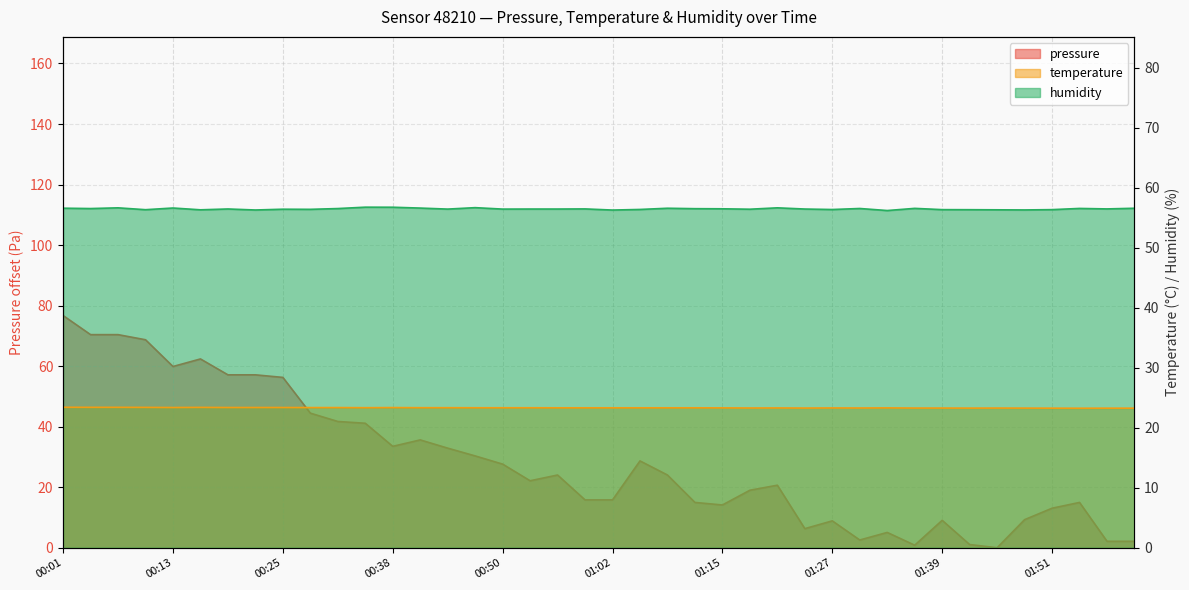

What is the value of the pressure point at the 4th from the left?

68.7